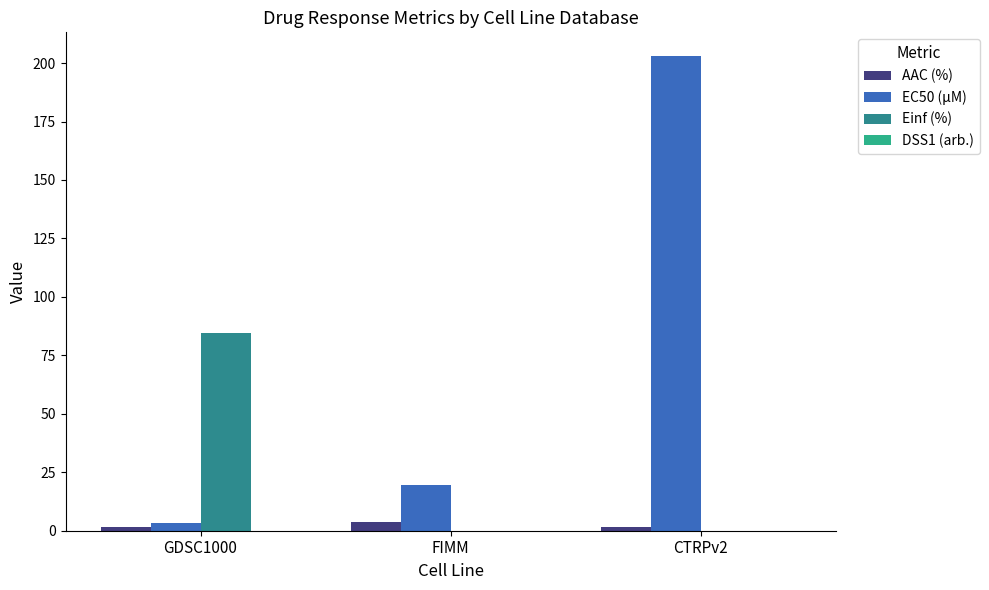

Is the value of Einf (%) at GDSC1000 greater than the value of EC50 (µM) at FIMM?

Yes